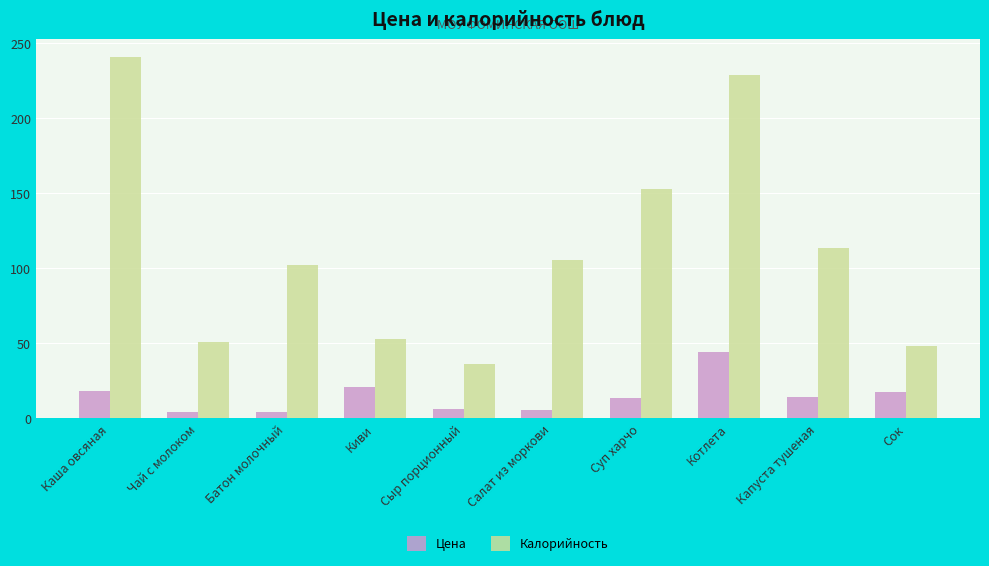

What is the label of the 1st bar from the right?

Сок